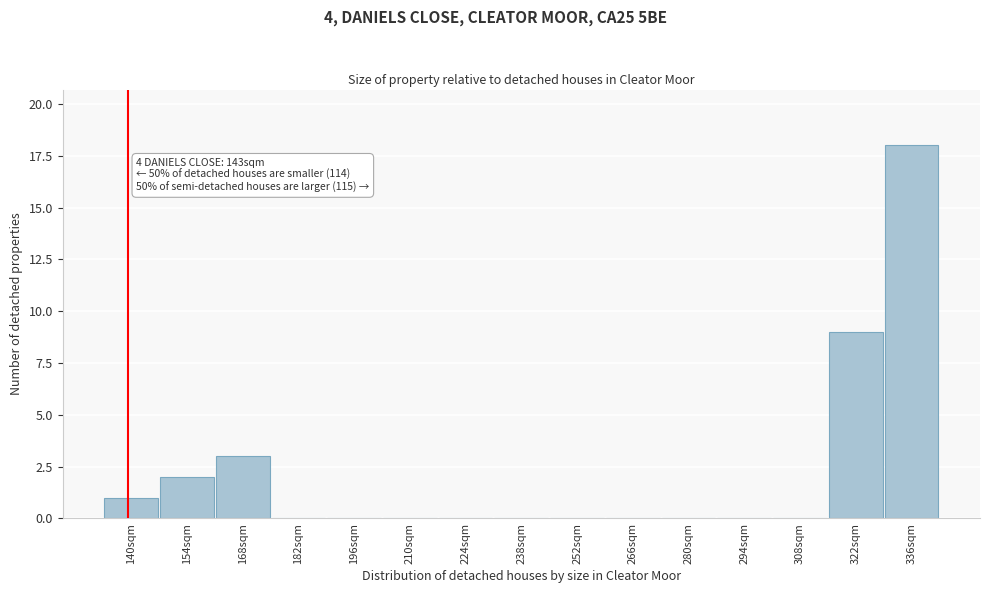

Reading left to right, extract all data points from this chart.

140sqm=1	154sqm=2	168sqm=3	182sqm=0	196sqm=0	210sqm=0	224sqm=0	238sqm=0	252sqm=0	266sqm=0	280sqm=0	294sqm=0	308sqm=0	322sqm=9	336sqm=18